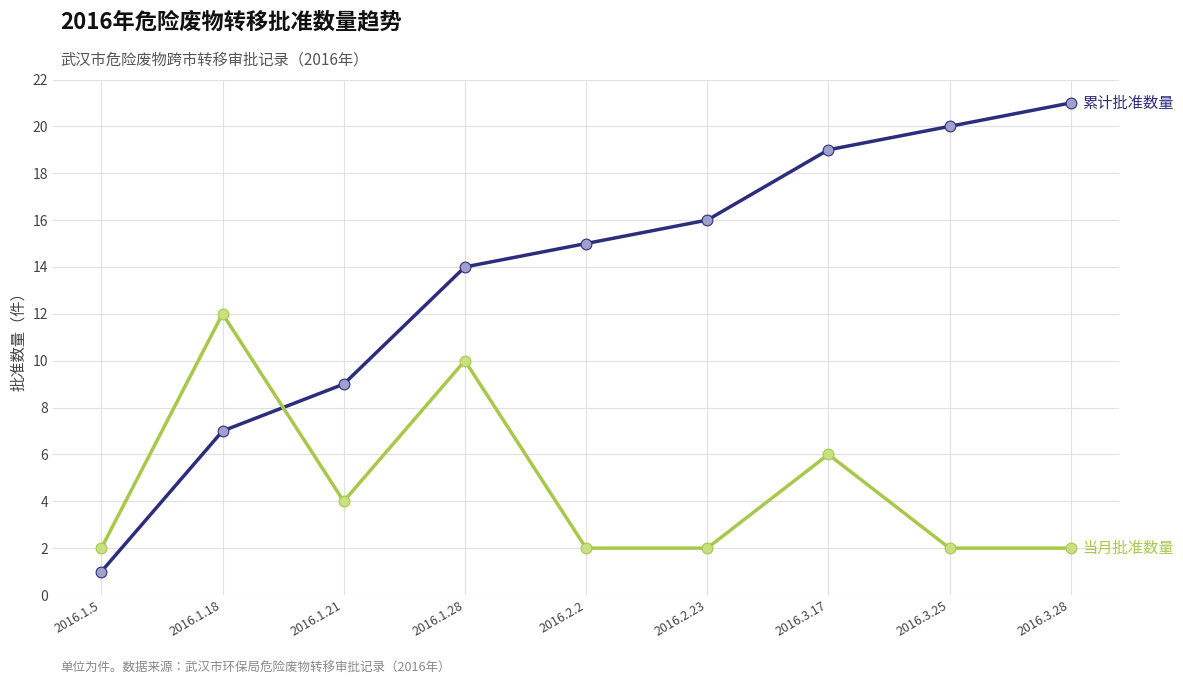

Which category has the highest value across all series?

2016.3.28